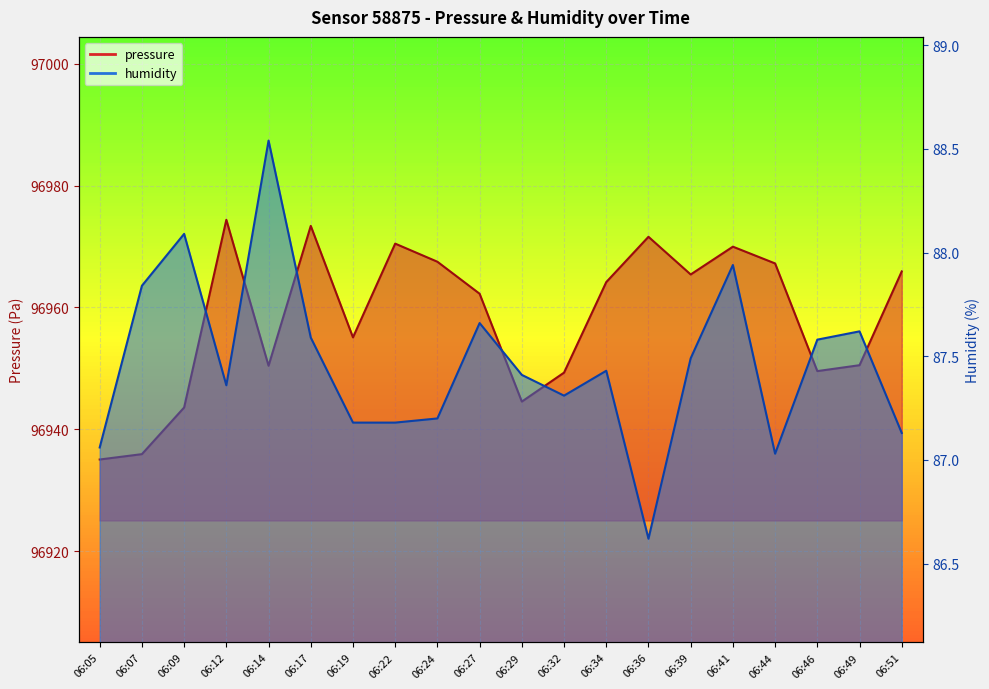

Reading right to left, what are all the values shown in this chart?

pressure: 96965.9	96950.5	96949.6	96967.2	96970.0	96965.4	96971.6	96964.2	96949.3	96944.6	96962.2	96967.5	96970.5	96955.1	96973.4	96950.4	96974.4	96943.6	96935.9	96935.1
humidity: 87.1	87.6	87.6	87.0	87.9	87.5	86.6	87.4	87.3	87.4	87.7	87.2	87.2	87.2	87.6	88.5	87.4	88.1	87.8	87.1